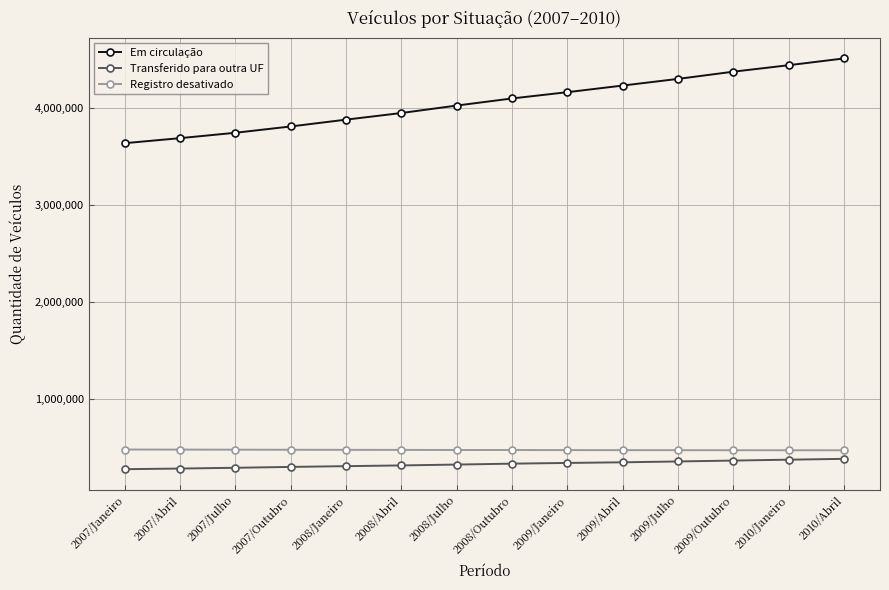

What is the difference between the highest and lowest values at 2007/Abril?

3401177